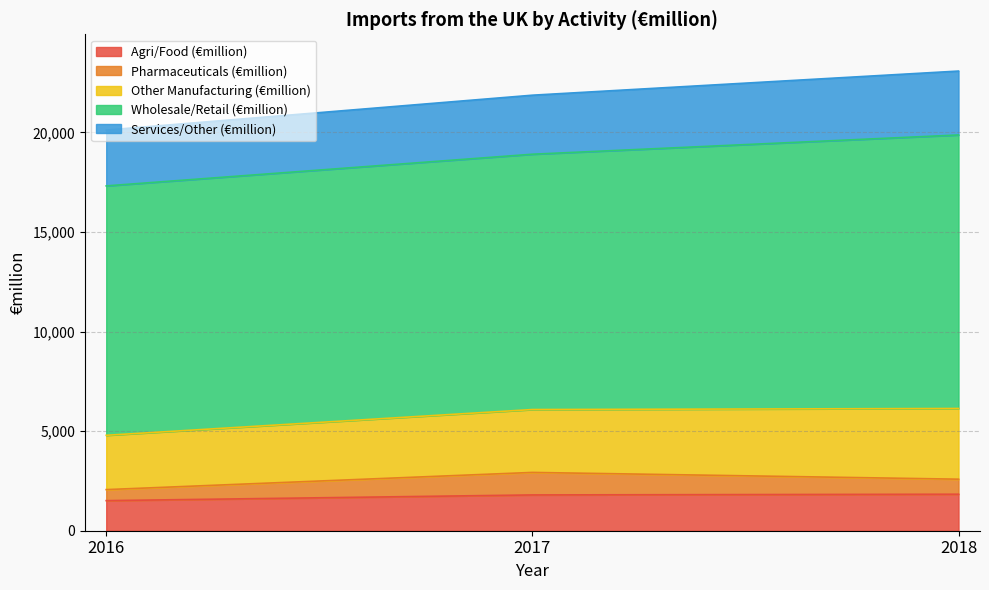

At which label is Pharmaceuticals (€million) closest to 841?

2018